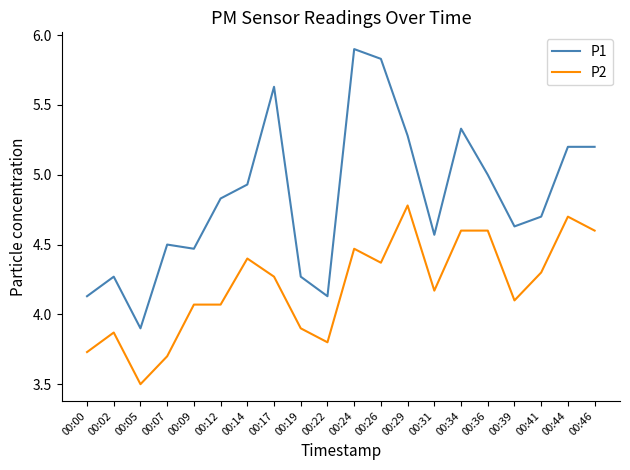

What is the difference between the P2 values at 00:14 and 00:44?

0.3